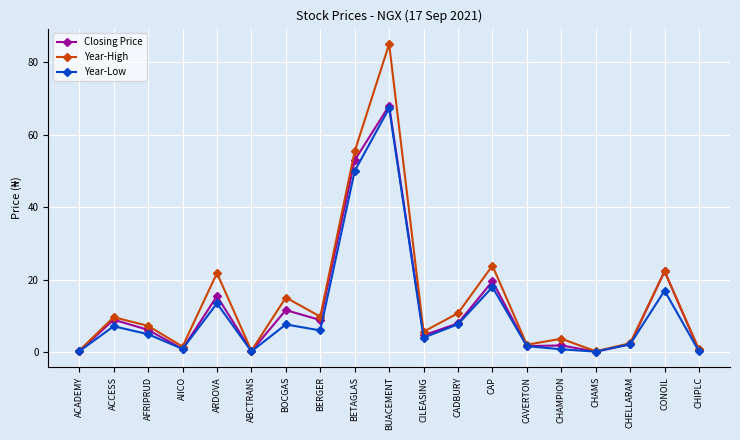

Where does the Closing Price series first go above 6?

ACCESS